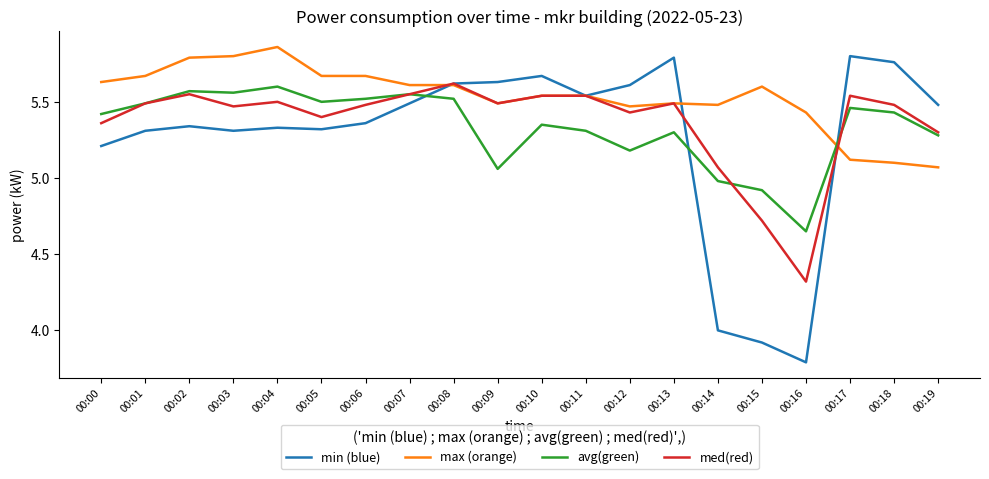

Which series has the largest total across all categories?

max (orange)